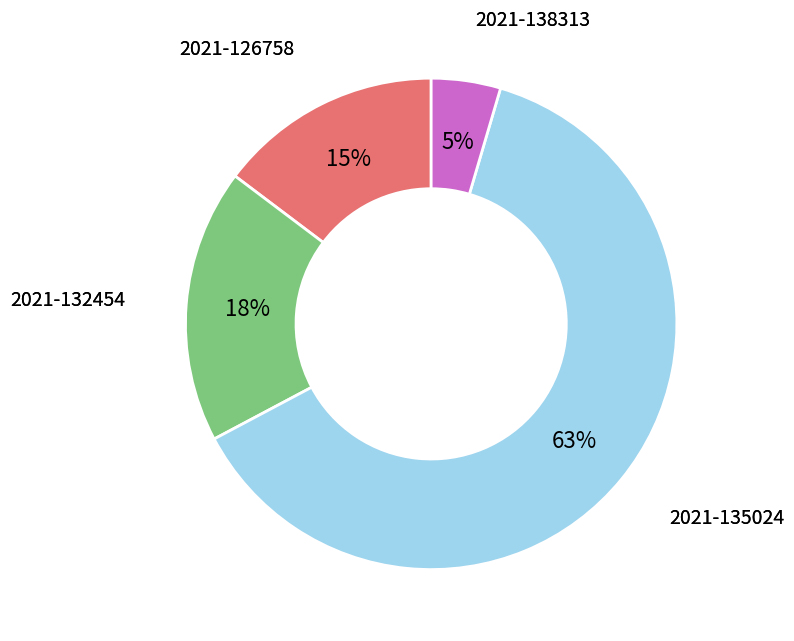

Is there a majority slice in this chart?

Yes